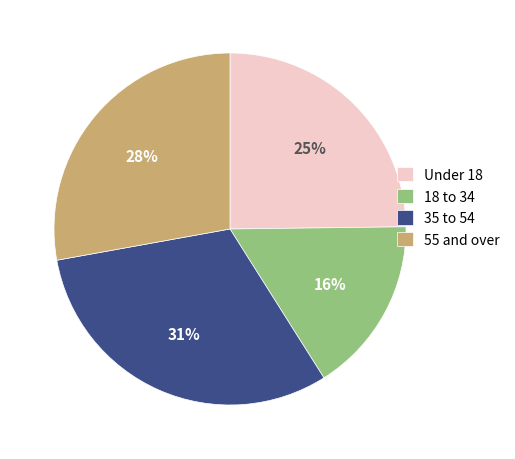

Is there any slice that represents more than half of the pie?

No